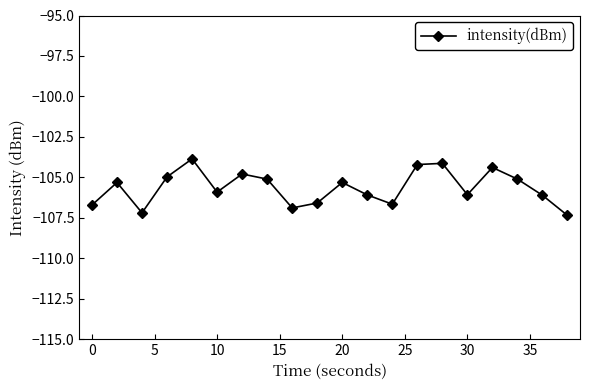

What is the difference between the second highest and second lowest values?

3.1